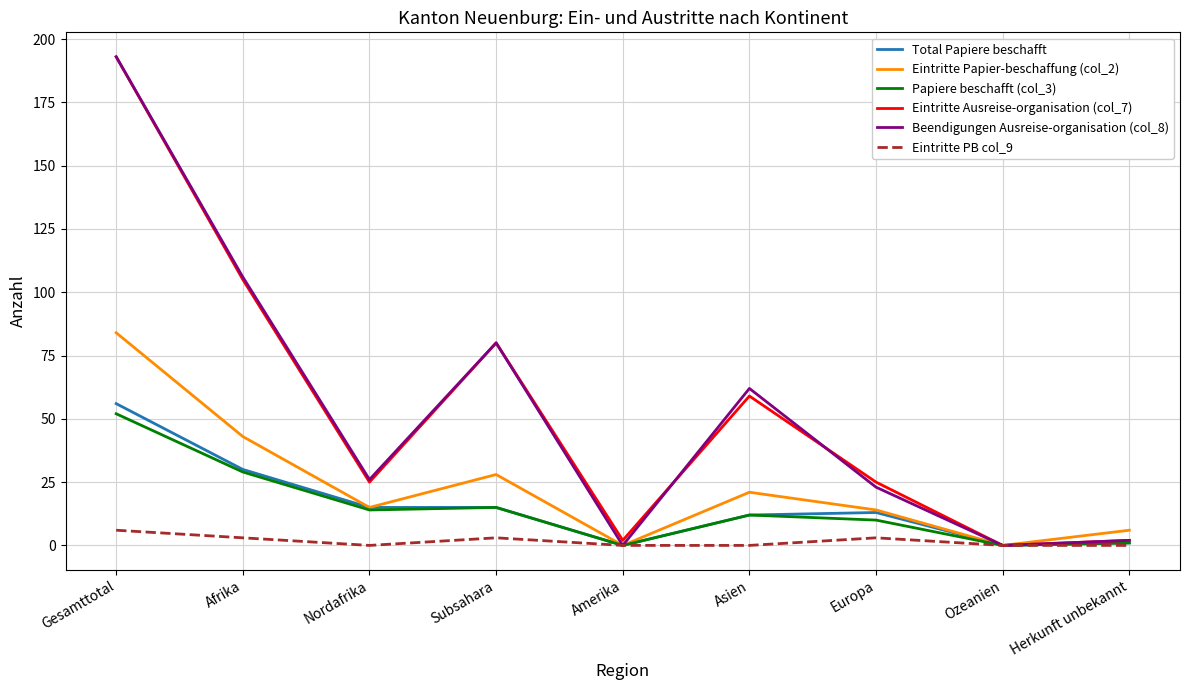

At which category is the sum across all series the highest?

Gesamttotal